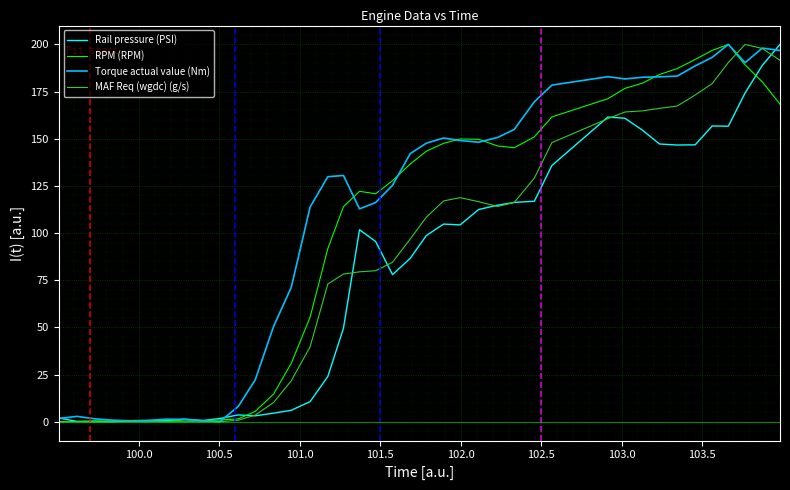

Rank the series by their average value, from highest to lowest.

Torque actual value (Nm), RPM (RPM), MAF Req (wgdc) (g/s), Rail pressure (PSI)